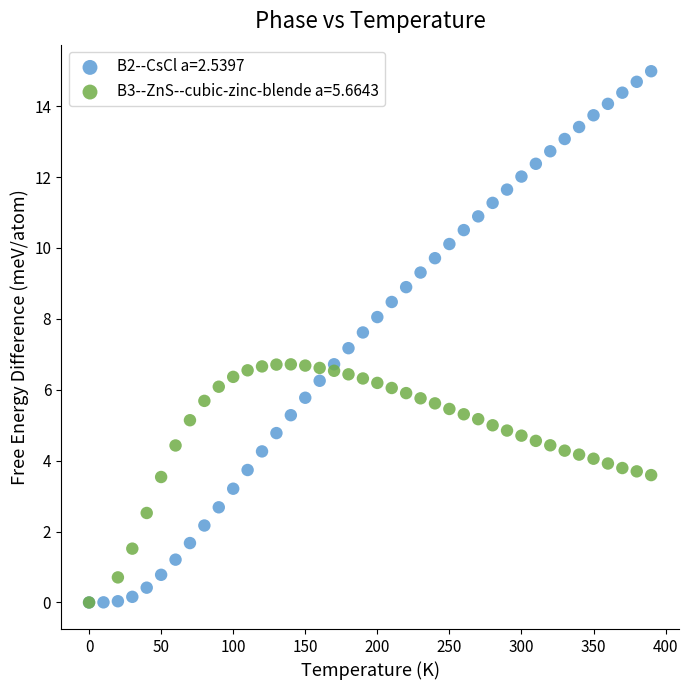

Which series contains the highest Y value?

B2--CsCl a=2.5397